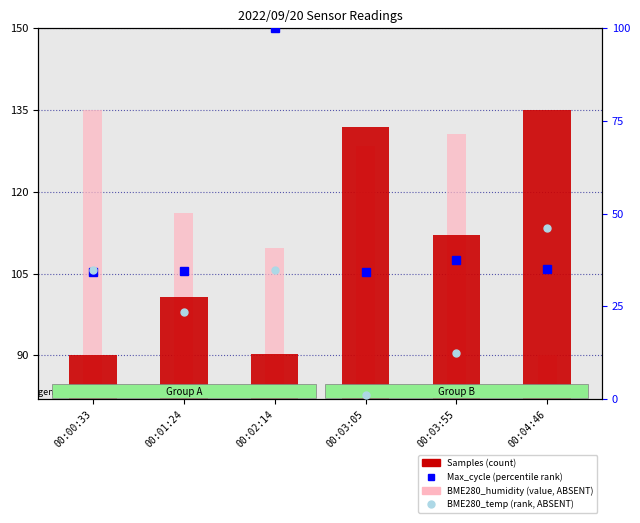

At which category does the chart reach its peak across all series?

00:04:46